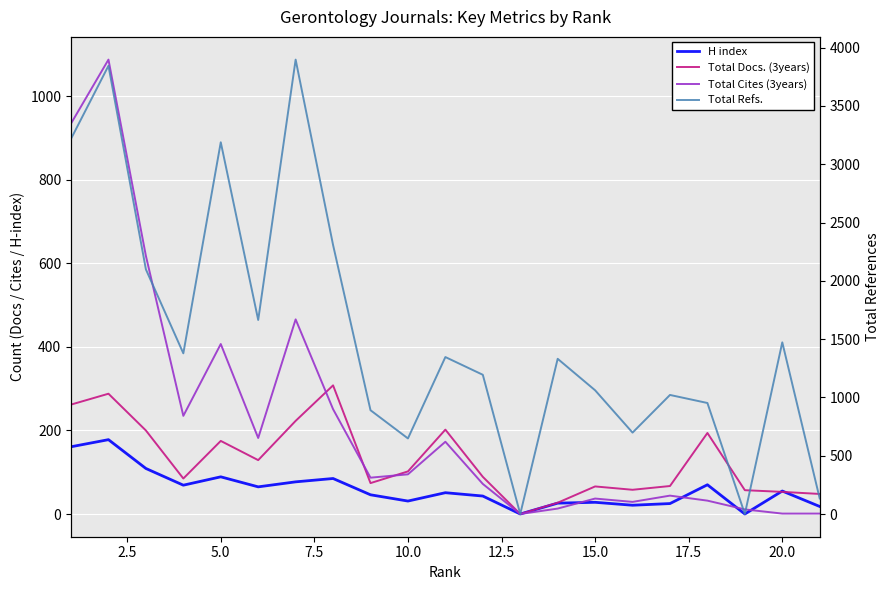

What is the value of the Total Docs. (3years) point at the 7th from the left?

223